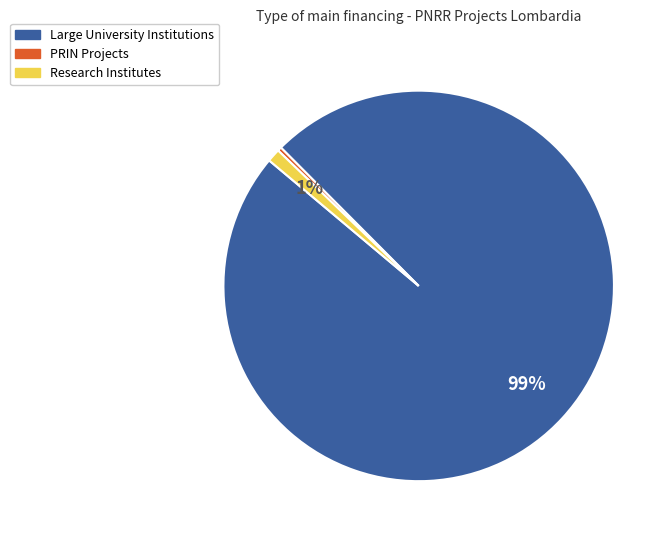

How many slices are in this pie chart?

3